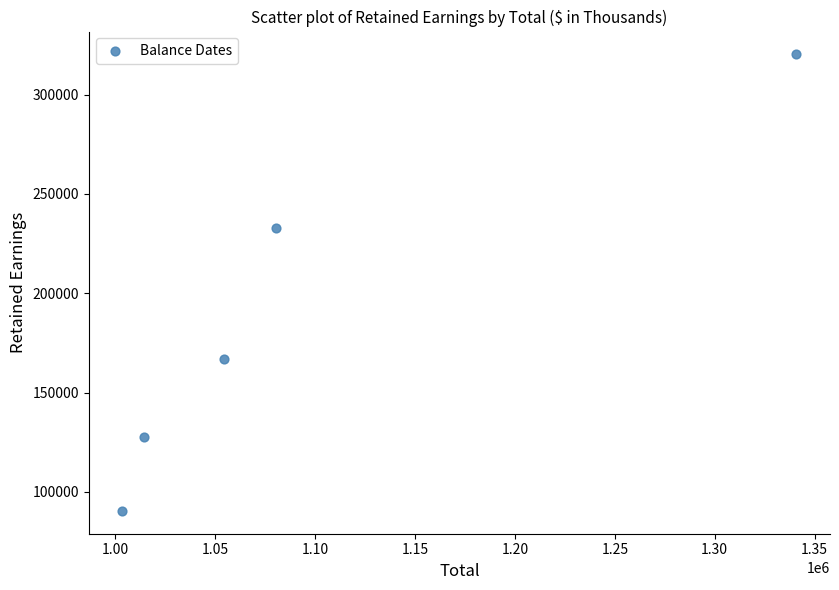

What is the average Y value?

187542